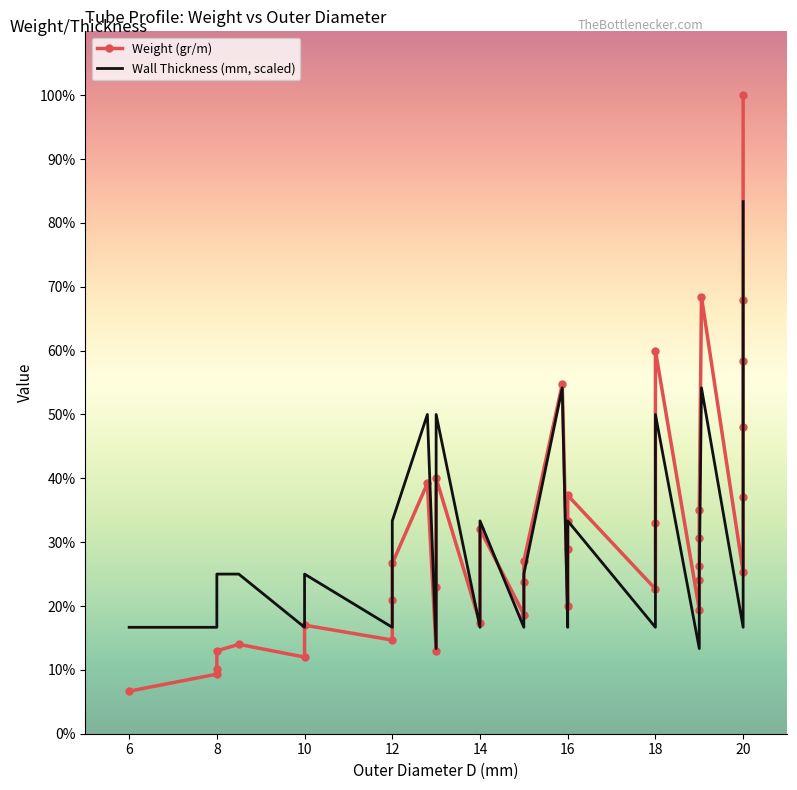

Which series has the largest total across all categories?

Weight (gr/m)